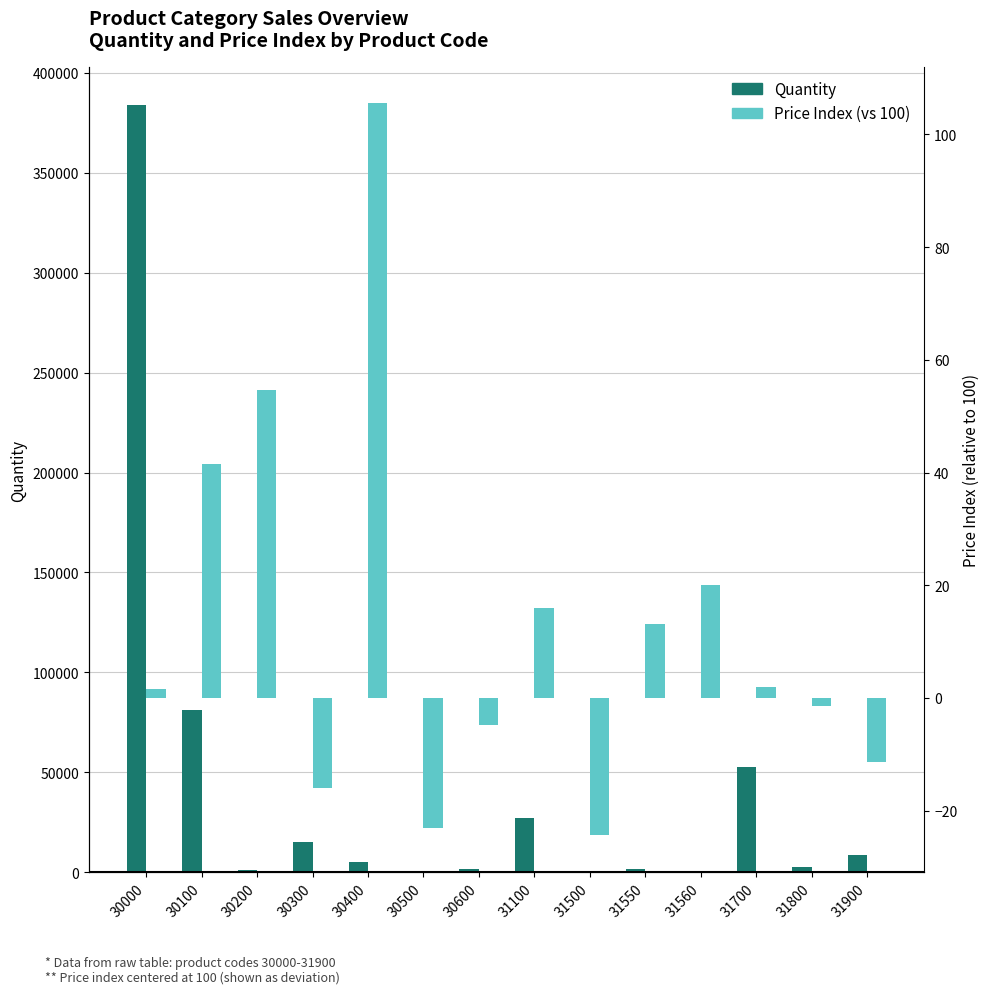

What is the greatest value displayed?

383885.0